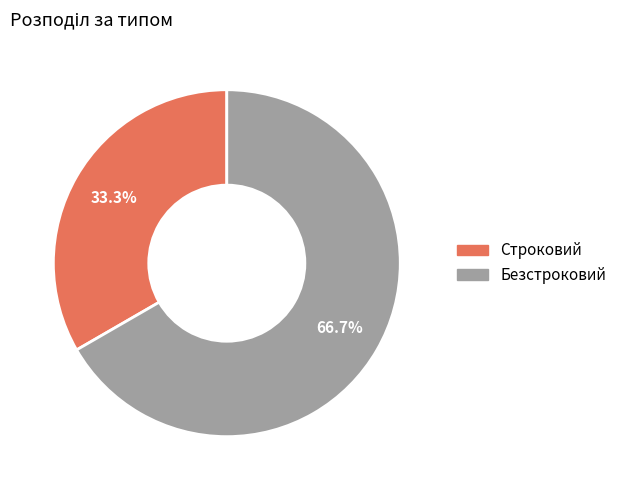

To the nearest percent, what is the average slice percentage?

50%